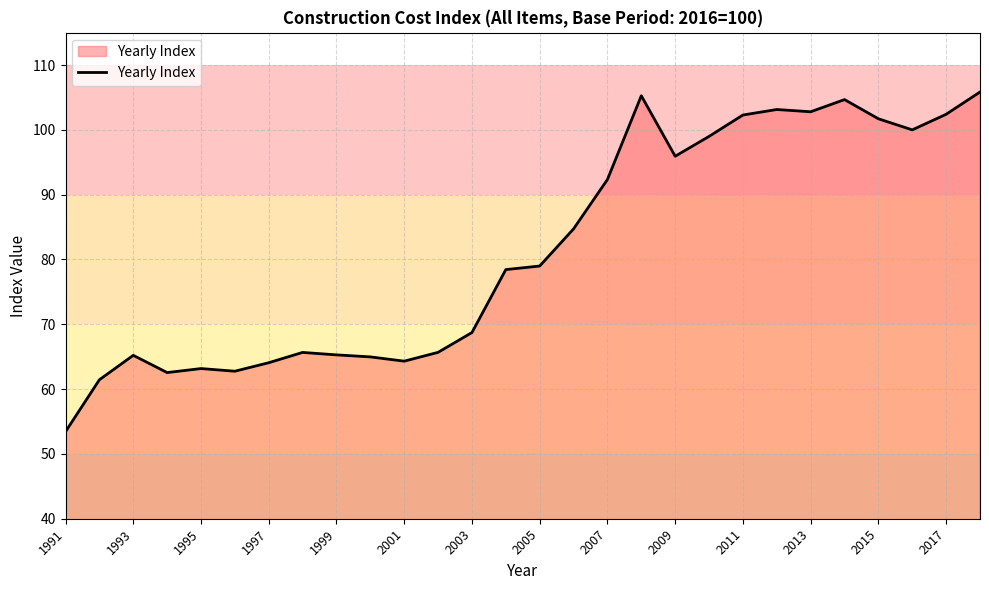

What is the smallest value displayed?

53.4